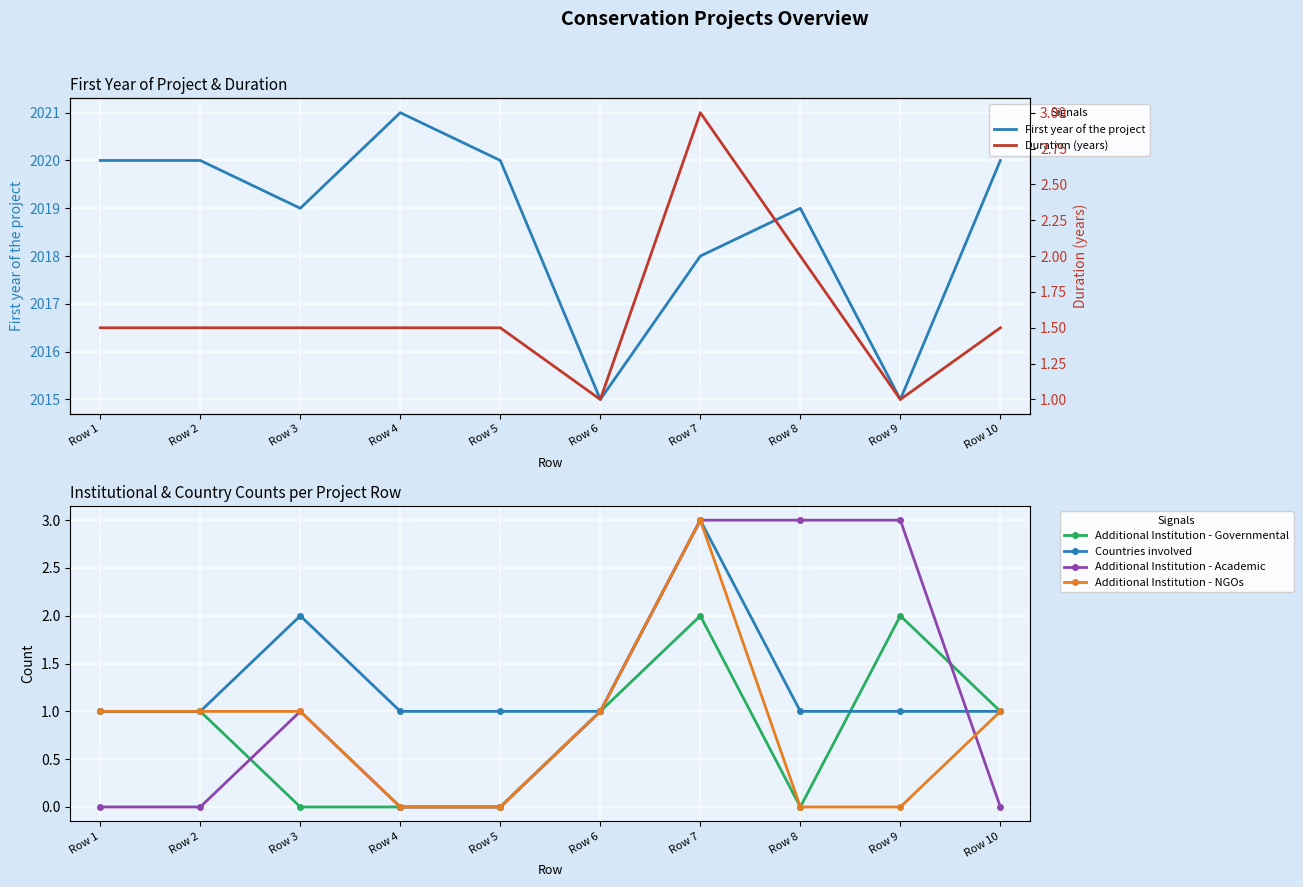

Where do Additional Institution - Governmental and Countries involved first cross each other?

Row 8 and Row 9